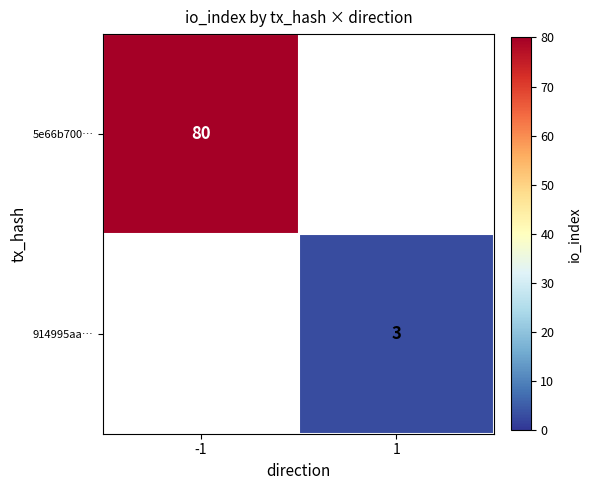

The value of 914995aa… at 1 is 3. True or false?

True